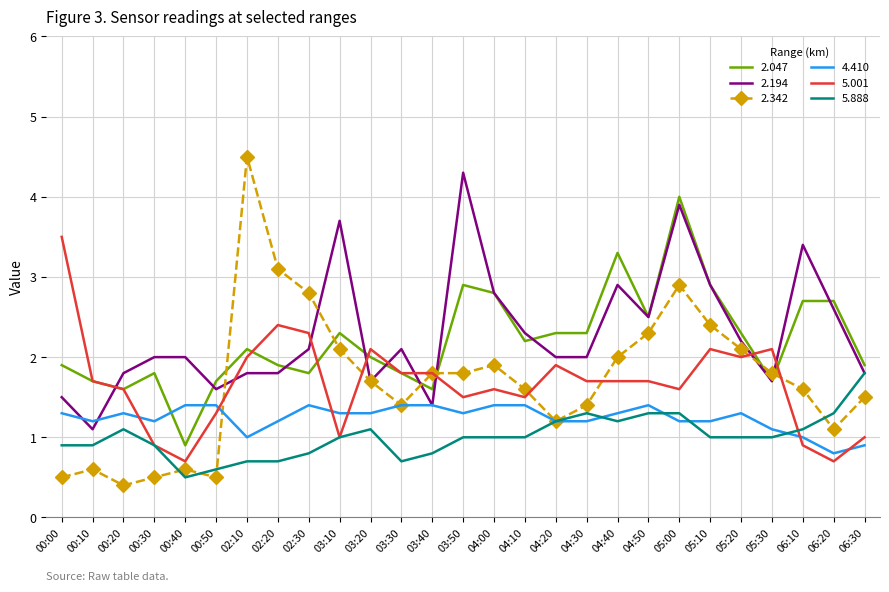

How many distinct data groups are displayed?

6